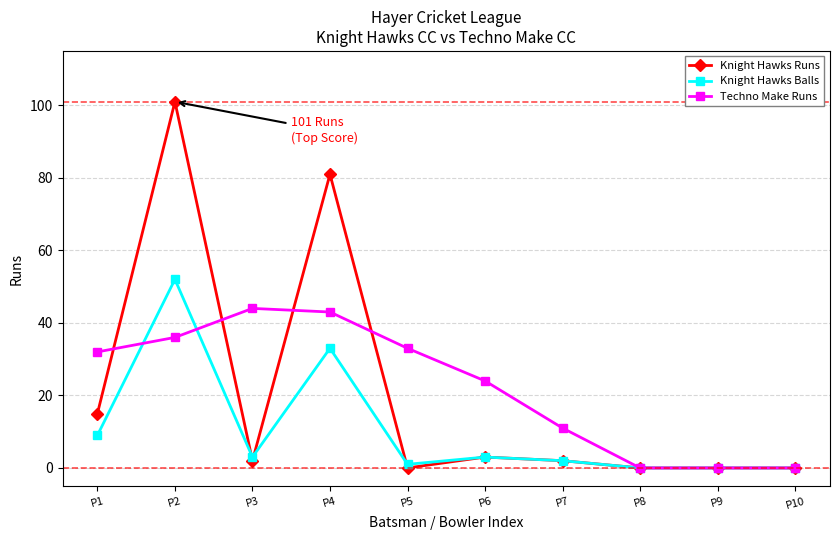

How many categories are shown in the chart?

10